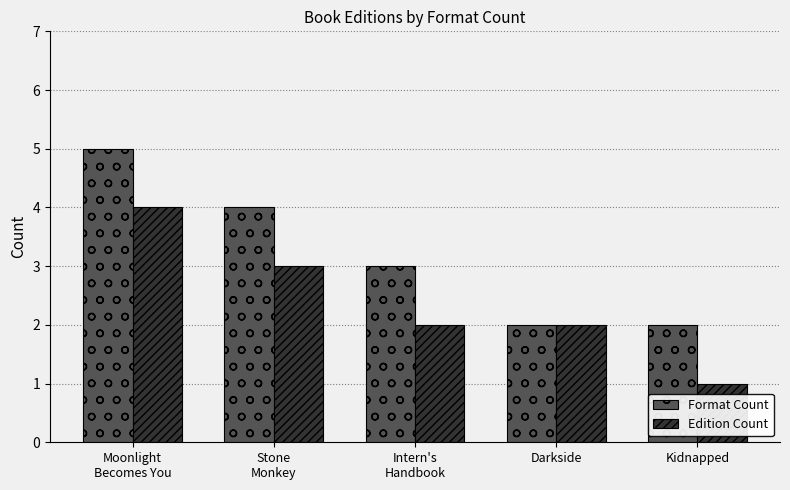

Rank the series by their maximum value, from lowest to highest.

Edition Count, Format Count